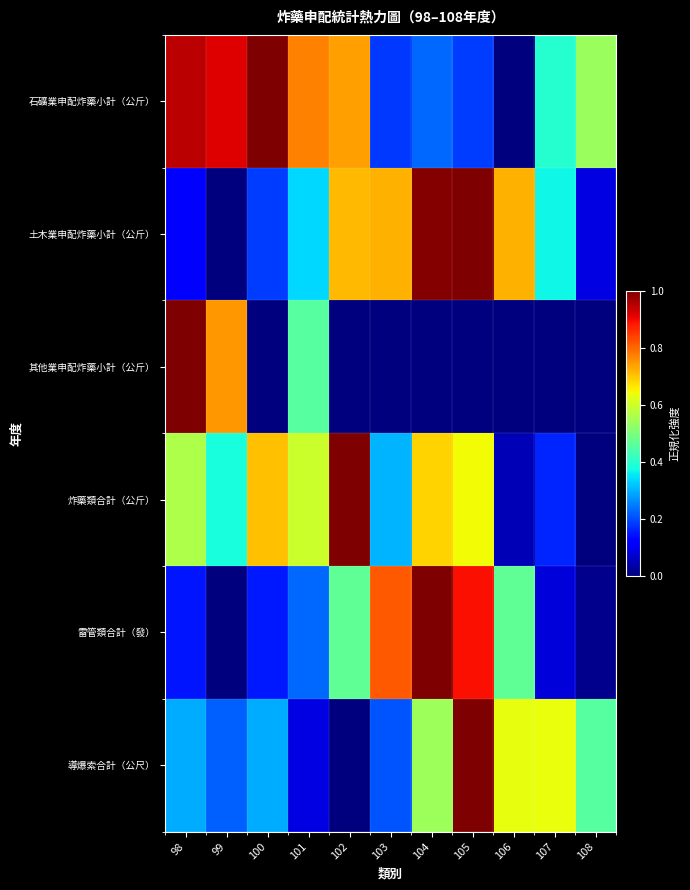

What is the spread (max minus min) of values at 98?

0.9